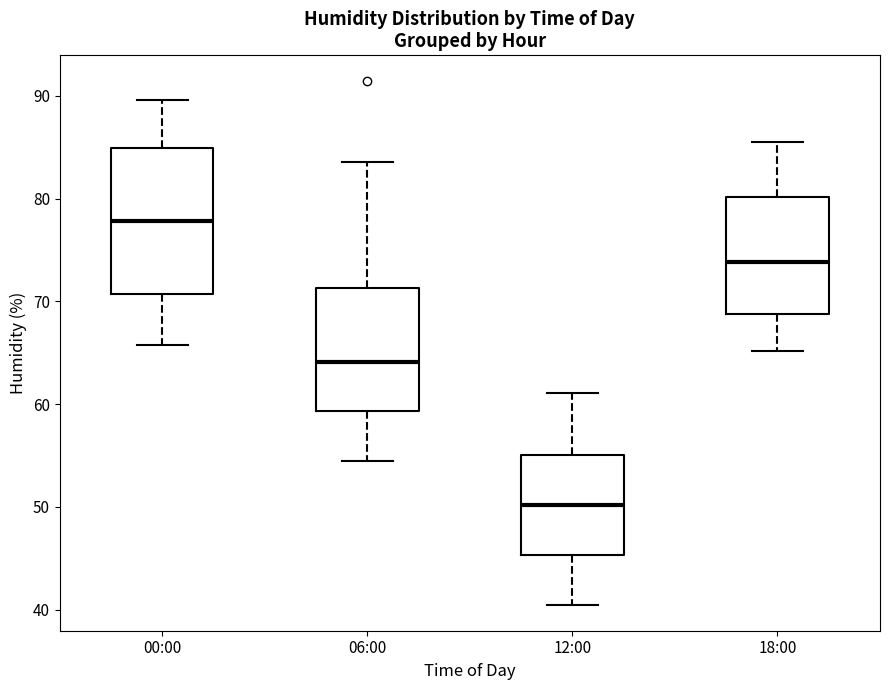

Reading left to right, transcribe this box plot: for each box, give where its median line is, the range the box spans, and where its two whiskers end, as read against the y-axis. The values are not printed on the chart, so give them approximately, as read against the axis.

00:00: median 78, box 71 to 85, whiskers 66 to 90
06:00: median 64, box 59 to 71, whiskers 55 to 84
12:00: median 50, box 45 to 55, whiskers 41 to 61
18:00: median 74, box 69 to 80, whiskers 65 to 86